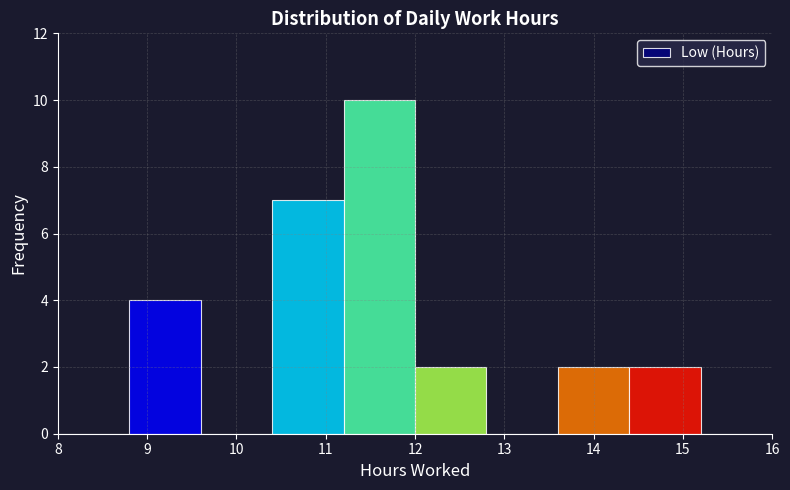

Reading left to right, list every bar in this chart as the range it spans on the x-axis followed by its height. The values are not printed on the chart, so give them approximately, as read against the axis.

8.0 to 8.8: 0
8.8 to 9.6: 4
9.6 to 10.4: 0
10.4 to 11.2: 7
11.2 to 12.0: 10
12.0 to 12.8: 2
12.8 to 13.6: 0
13.6 to 14.4: 2
14.4 to 15.2: 2
15.2 to 16.0: 0